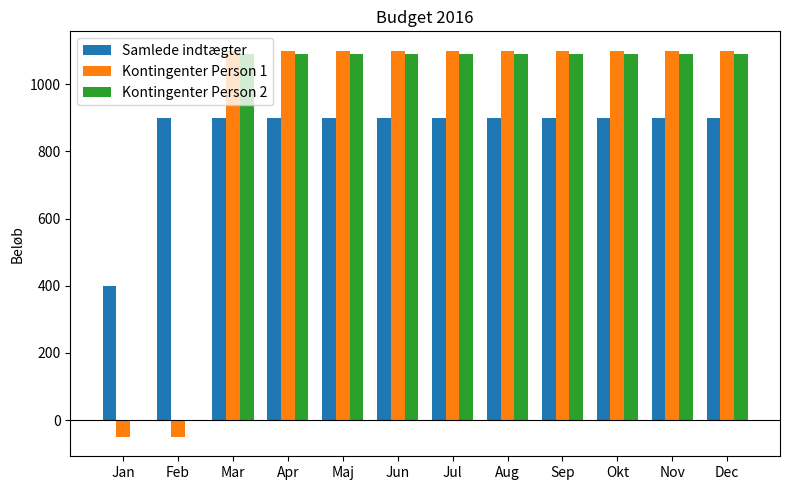

How many categories are shown in the chart?

12